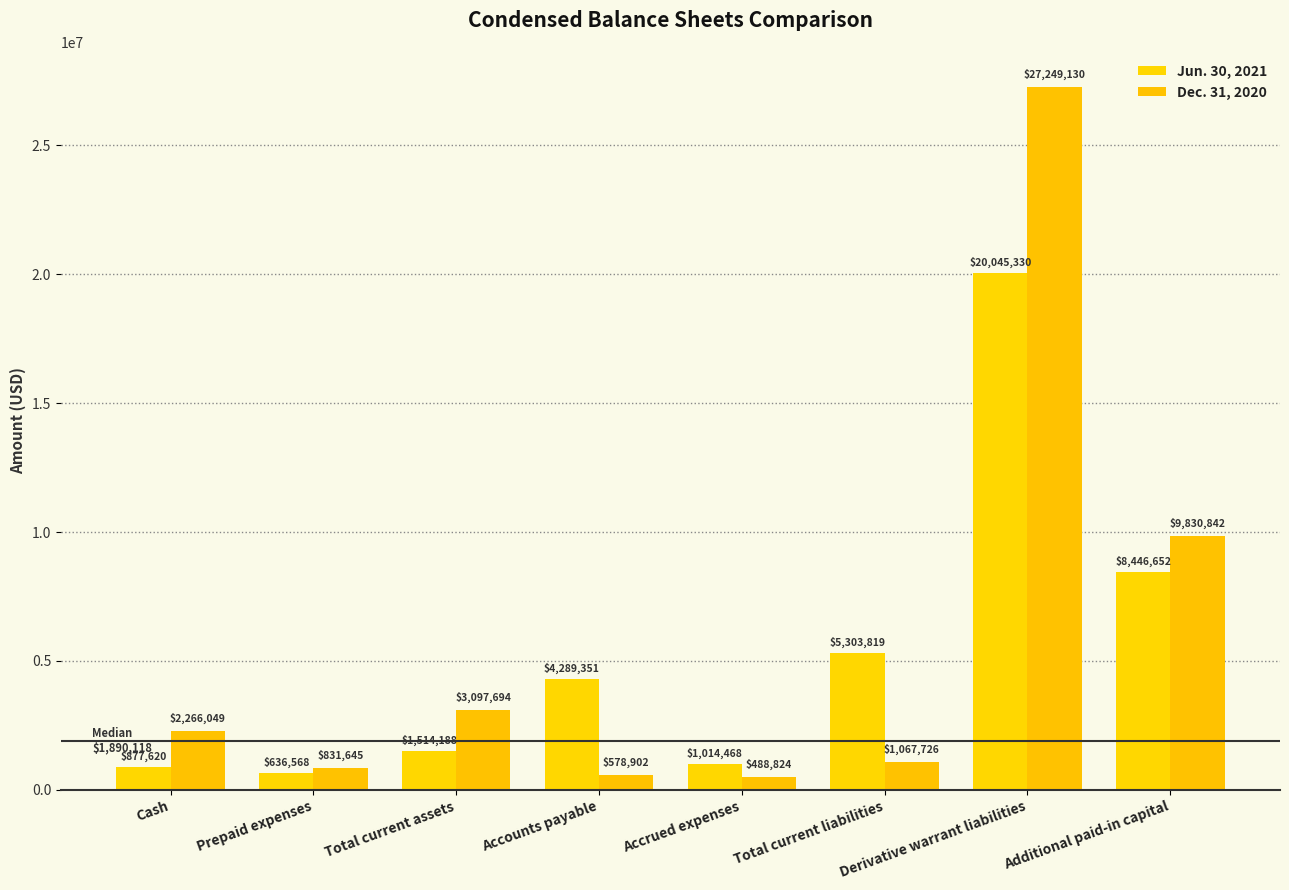

At which category does the chart reach its peak across all series?

Derivative warrant liabilities